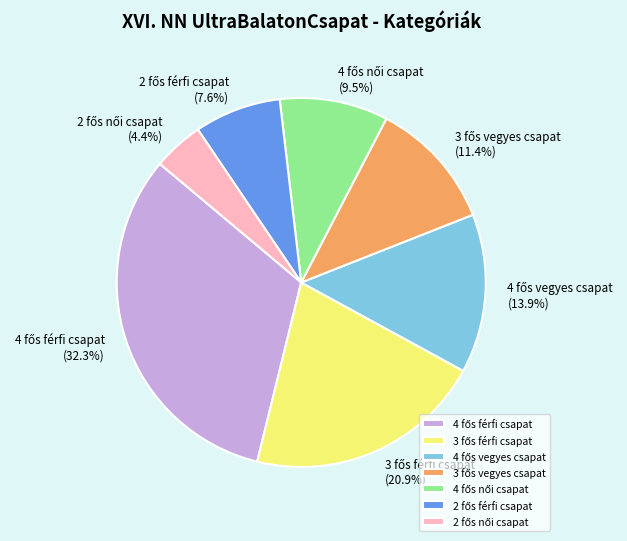

Is there a majority slice in this chart?

No